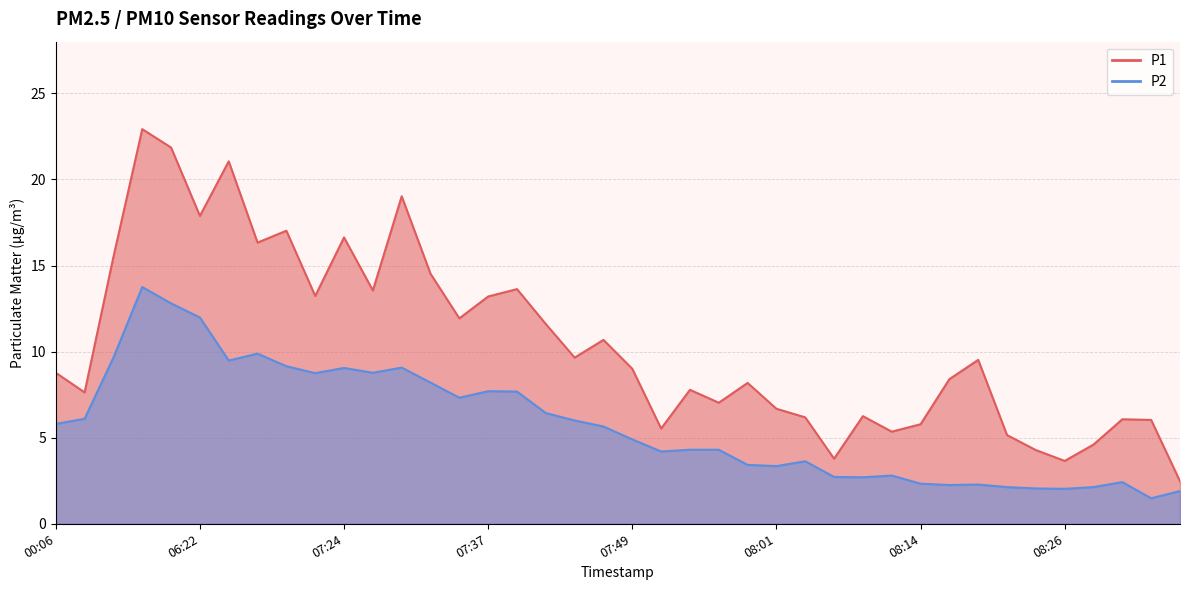

Reading left to right, what are all the values shown in this chart?

P1: 8.8	7.6	15.5	22.9	21.9	17.9	21.1	16.3	17.0	13.2	16.6	13.6	19.0	14.5	11.9	13.2	13.6	11.6	9.7	10.7	9.0	5.5	7.8	7.0	8.2	6.7	6.2	3.8	6.2	5.3	5.8	8.4	9.5	5.2	4.3	3.6	4.6	6.1	6.0	2.5
P2: 5.8	6.1	9.7	13.8	12.8	12.0	9.5	9.9	9.2	8.8	9.1	8.8	9.1	8.2	7.3	7.7	7.7	6.4	6.0	5.7	4.9	4.2	4.3	4.3	3.4	3.4	3.6	2.7	2.7	2.8	2.3	2.2	2.3	2.1	2.0	2.0	2.1	2.4	1.5	1.9